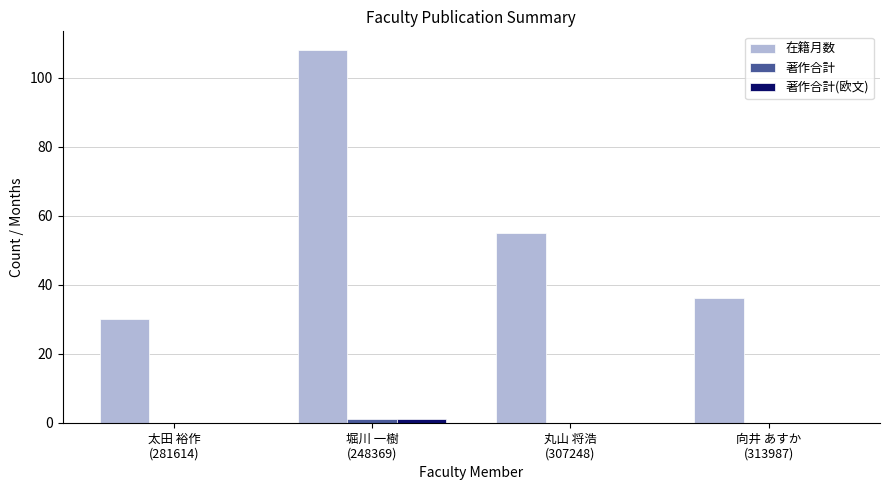

What is the sum of all 在籍月数 values?

229